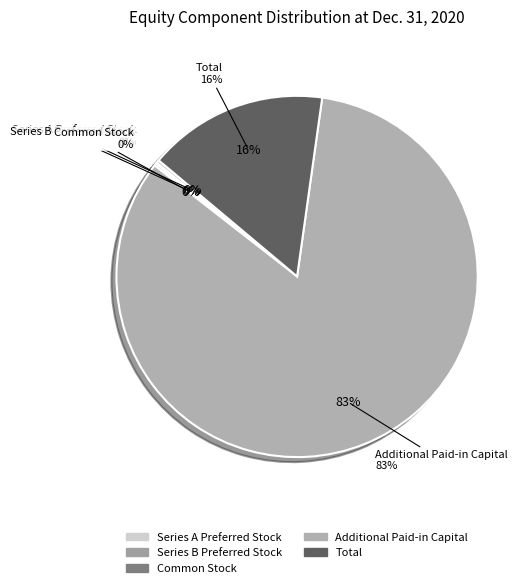

Is Additional Paid-in Capital the majority of the pie?

Yes